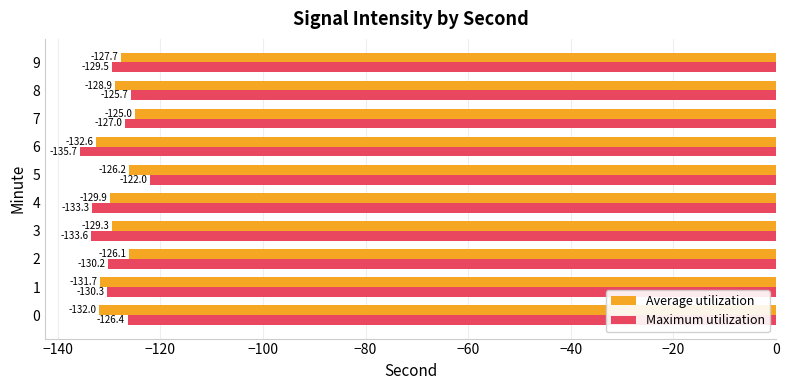

Which series has the widest spread of values?

Maximum utilization